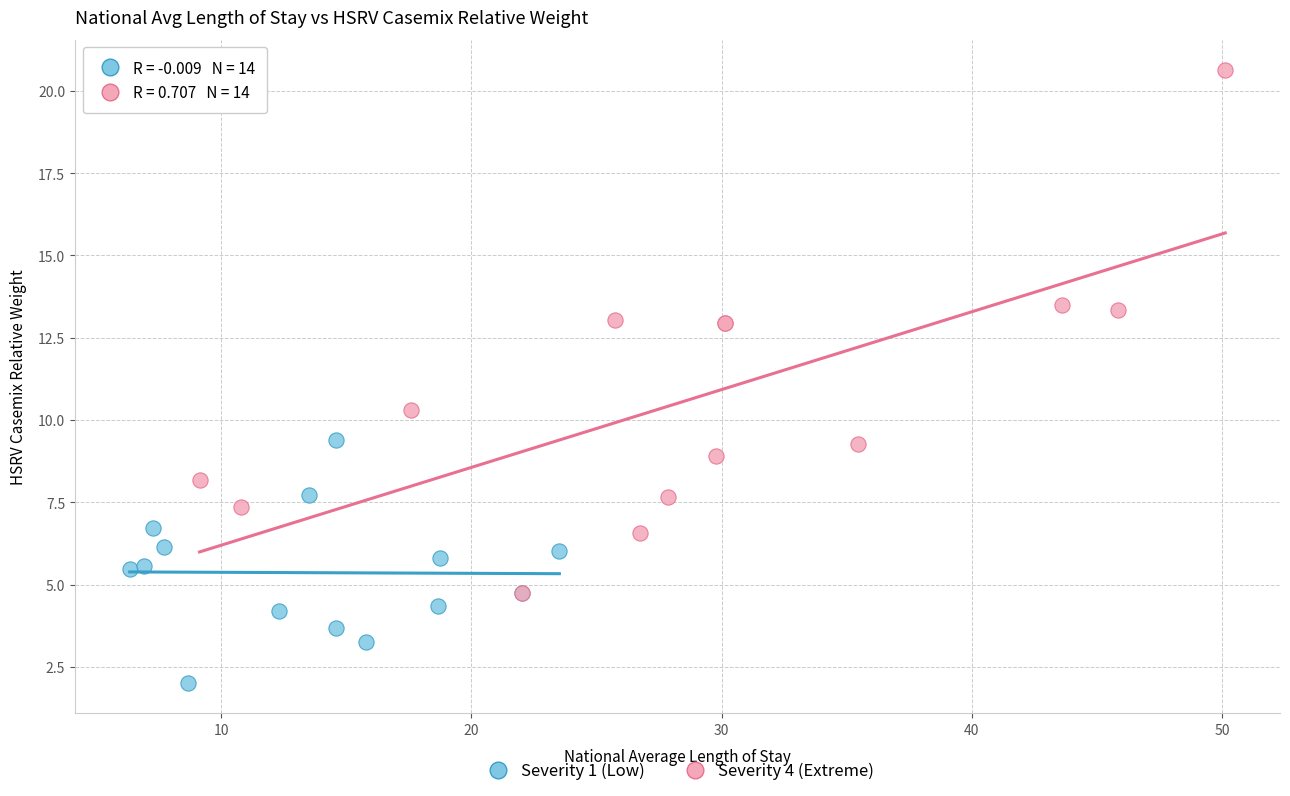

Which series reaches the maximum Y coordinate?

Severity 4 (Extreme)